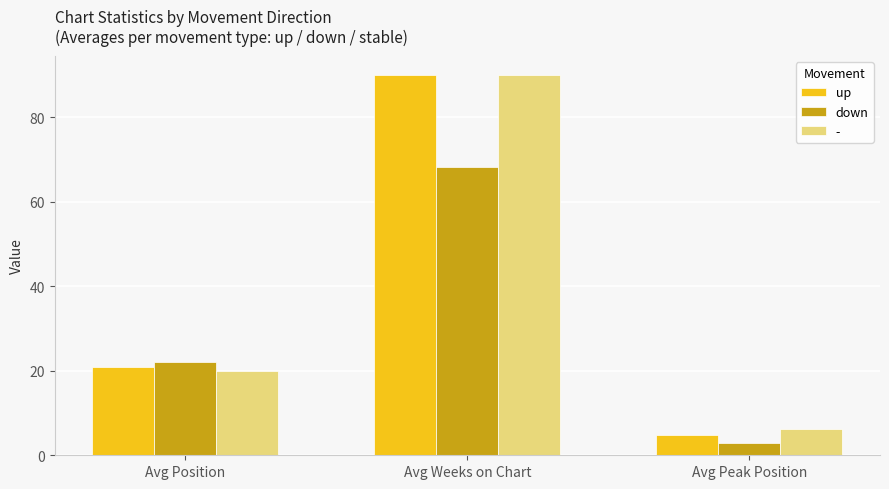

True or false: up has a value of 1.2 at Avg Peak Position.

False